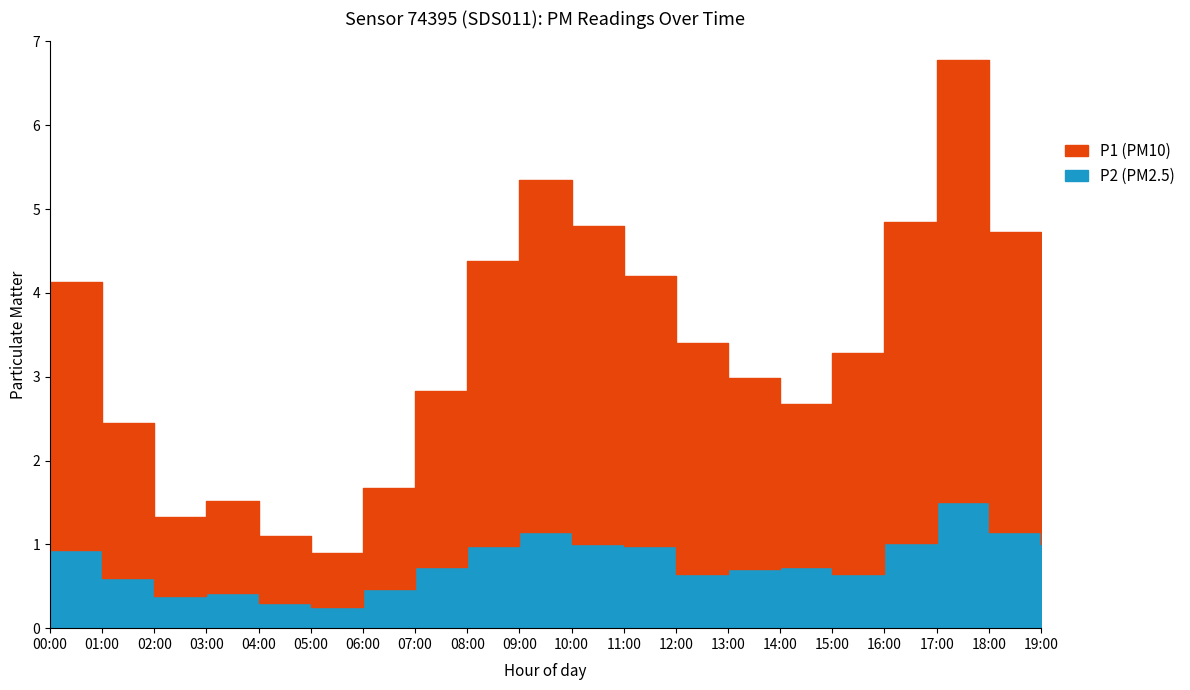

Reading left to right, extract all data points from this chart.

P1: 4.1	2.5	1.3	1.5	1.1	0.9	1.7	2.8	4.4	5.3	4.8	4.2	3.4	3.0	2.7	3.3	4.8	6.8	4.7	4.0
P2: 0.9	0.6	0.4	0.4	0.3	0.2	0.5	0.7	1.0	1.1	1.0	1.0	0.7	0.7	0.7	0.7	1.0	1.5	1.1	1.0